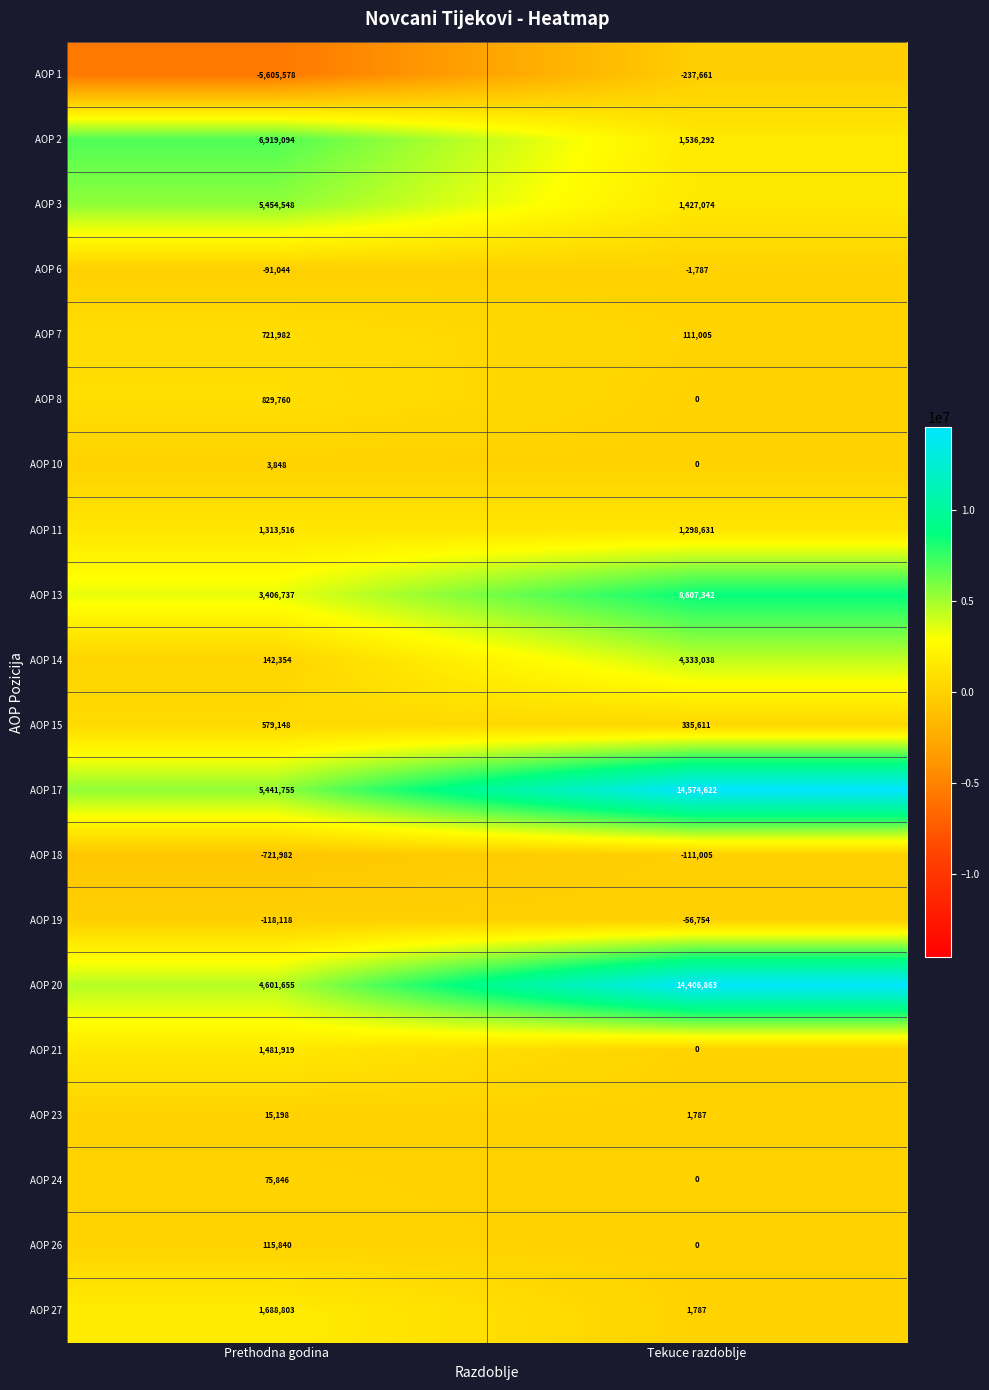

At which label is AOP 11 closest to 1306073?

Tekuce razdoblje